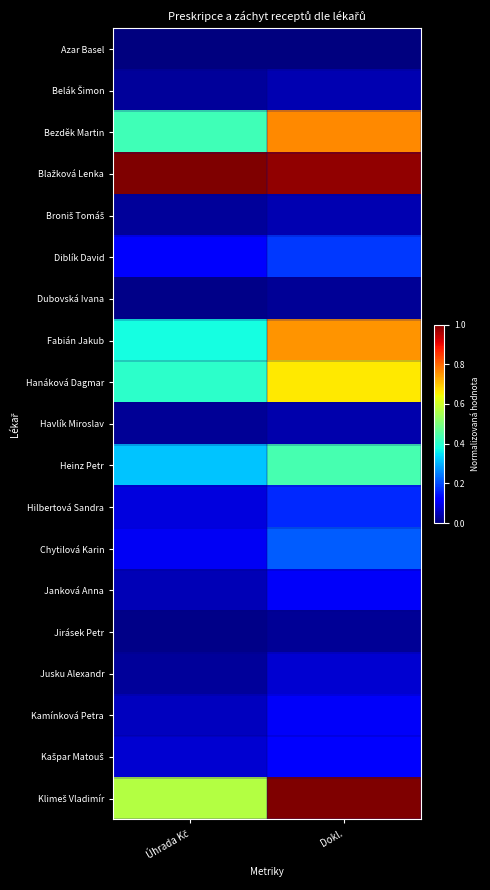

Which series has the largest total across all categories?

Blažková Lenka